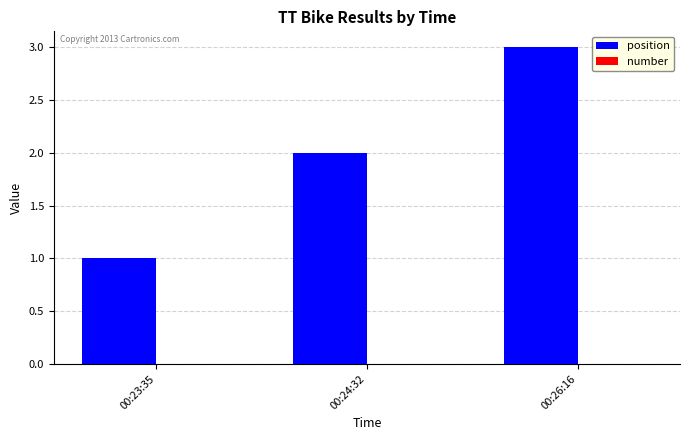

Rank the categories by value from lowest to highest.

00:23:35, 00:24:32, 00:26:16